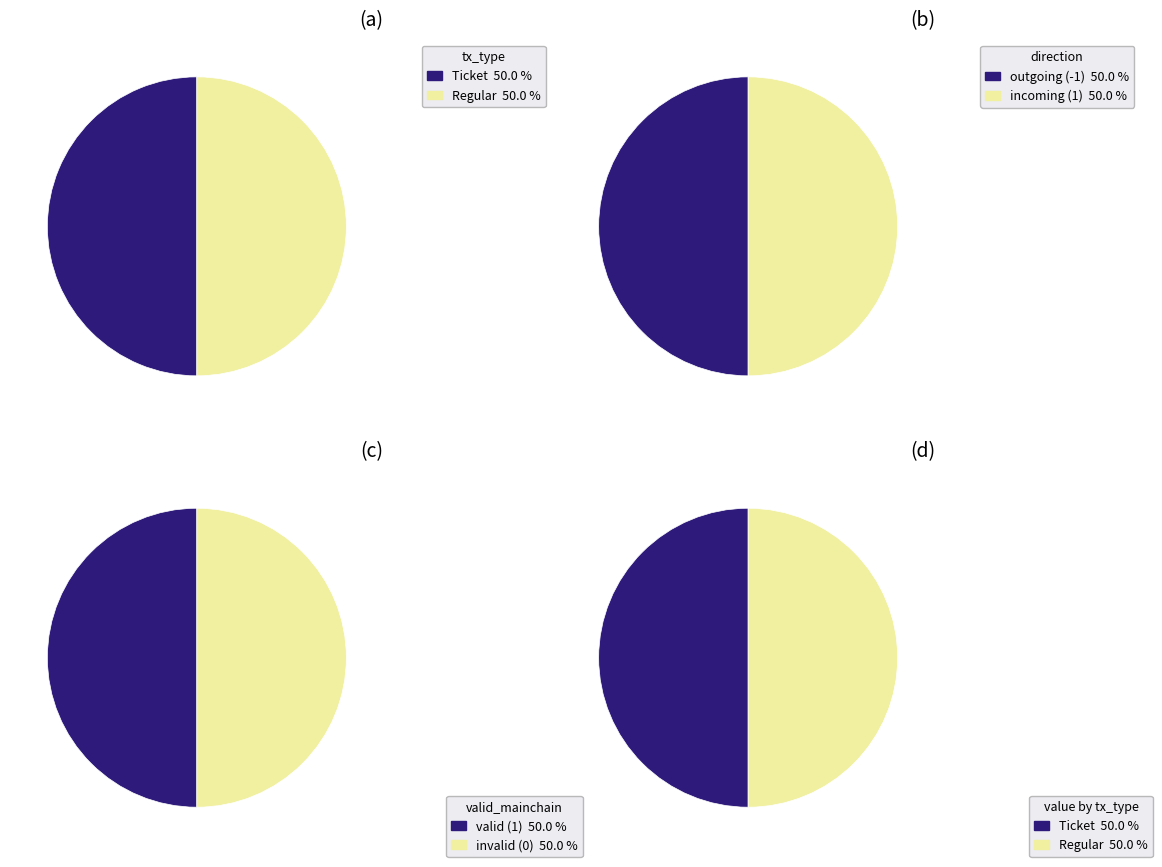

Count the number of slices in the pie.

2